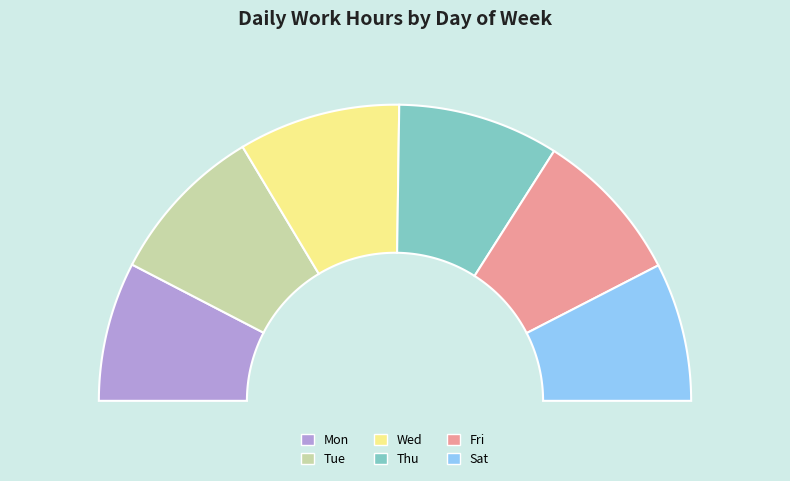

Rank the categories by value from highest to lowest.

Wed, Thu, Tue, Fri, Mon, Sat